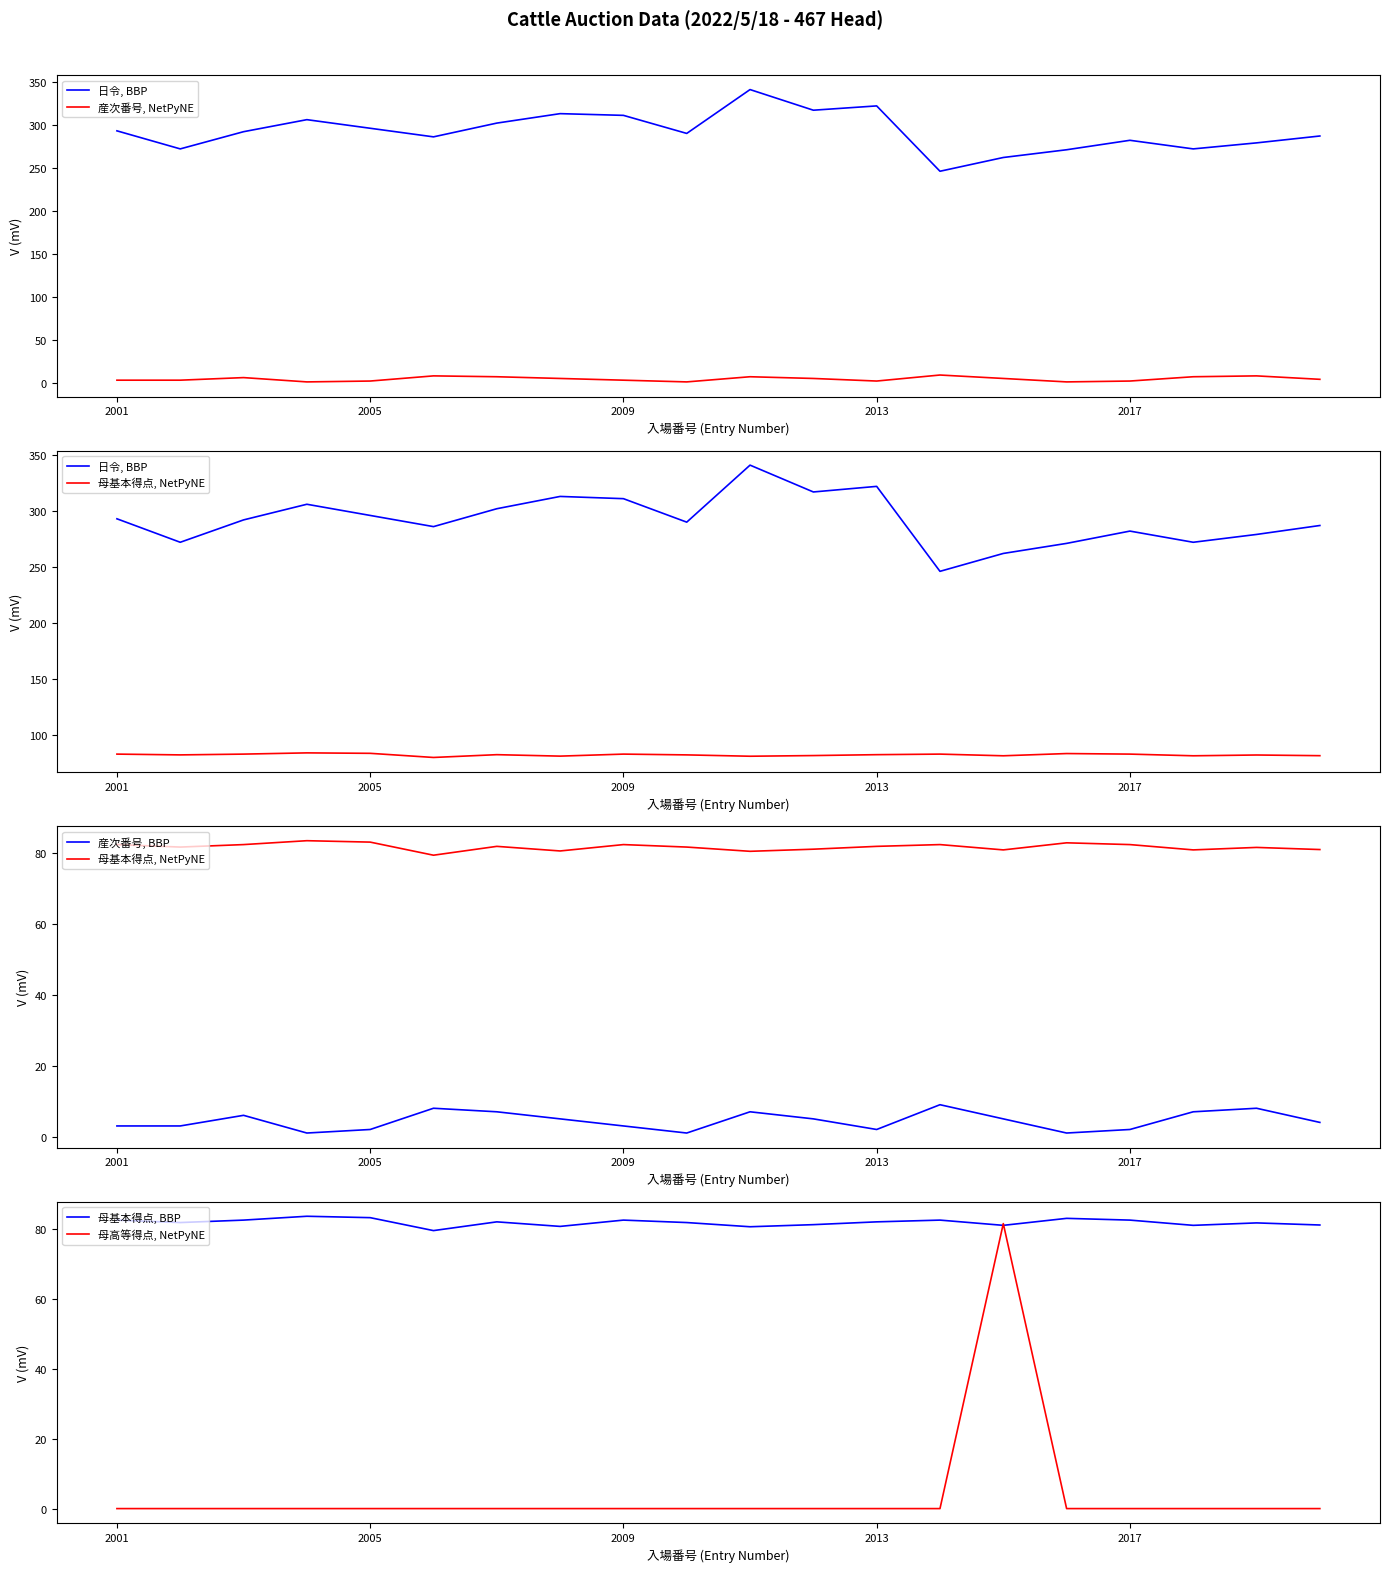

What is the highest value of the 母基本得点, BBP series?

83.6